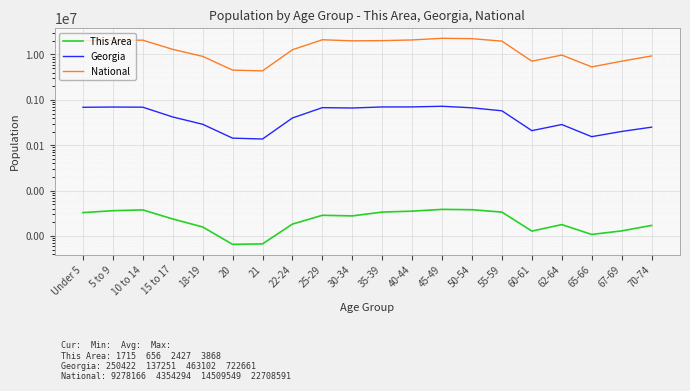

What is the average value of the National series?

14509549